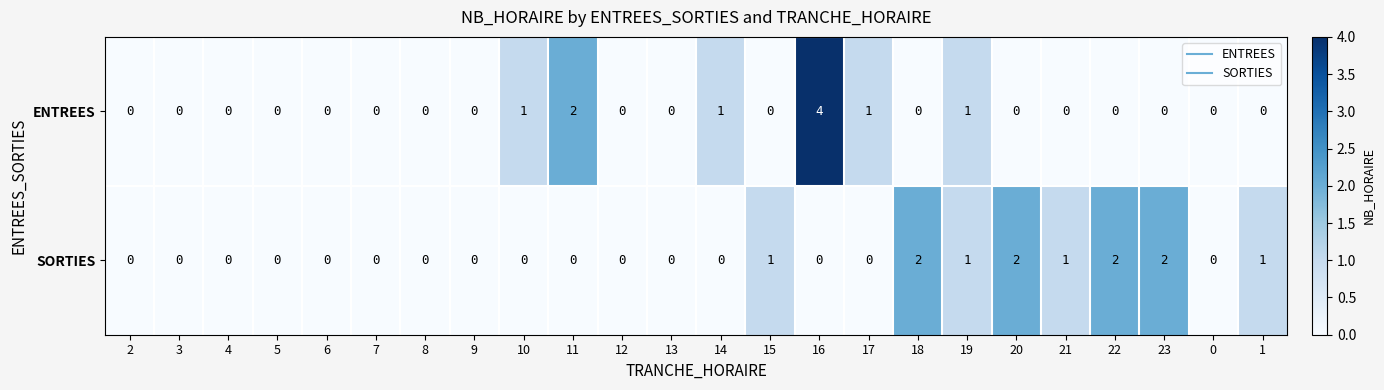

How many values in the ENTREES series exceed 0?

6